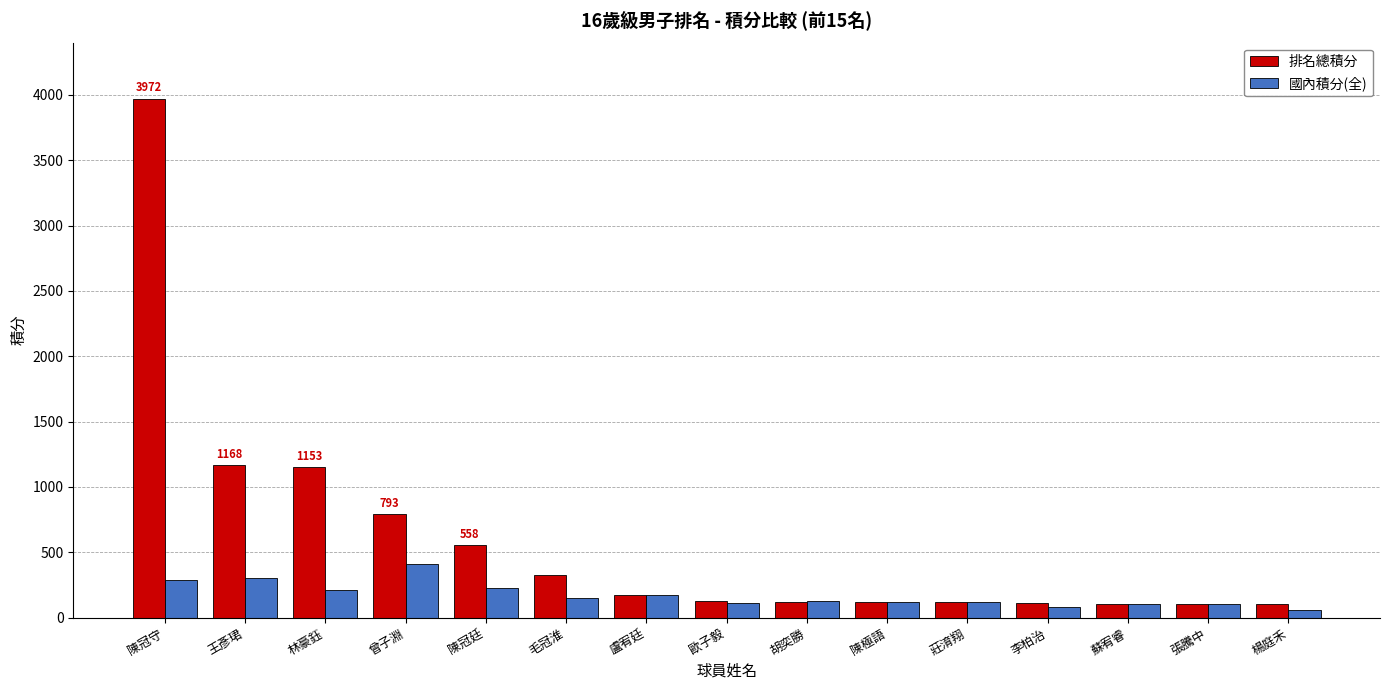

List the series in order of their peak value, highest first.

排名總積分, 國內積分(全)